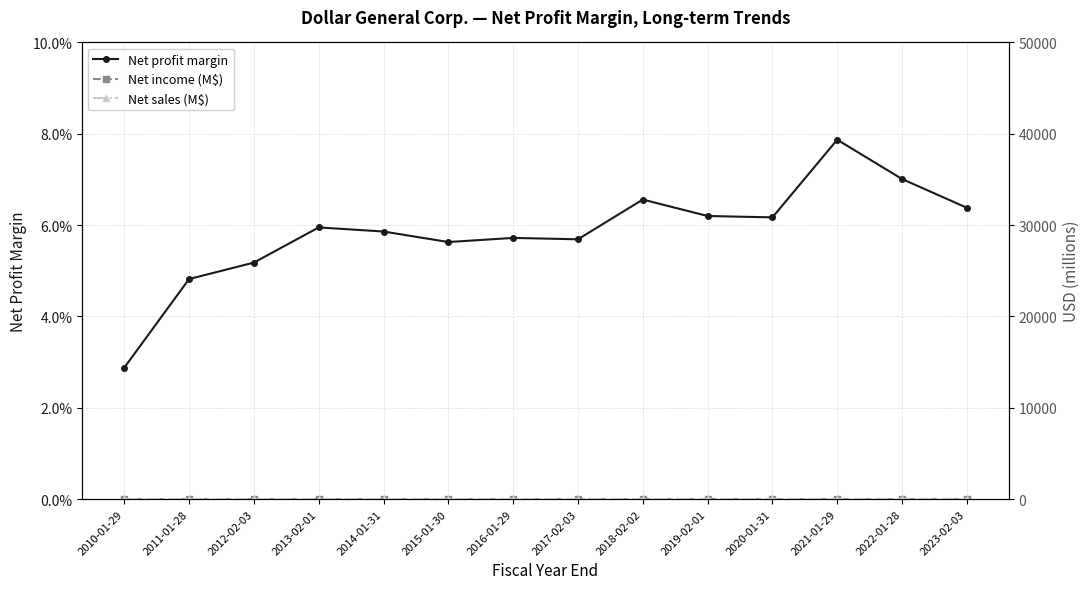

What is the average value of the Net profit margin series?

0.1